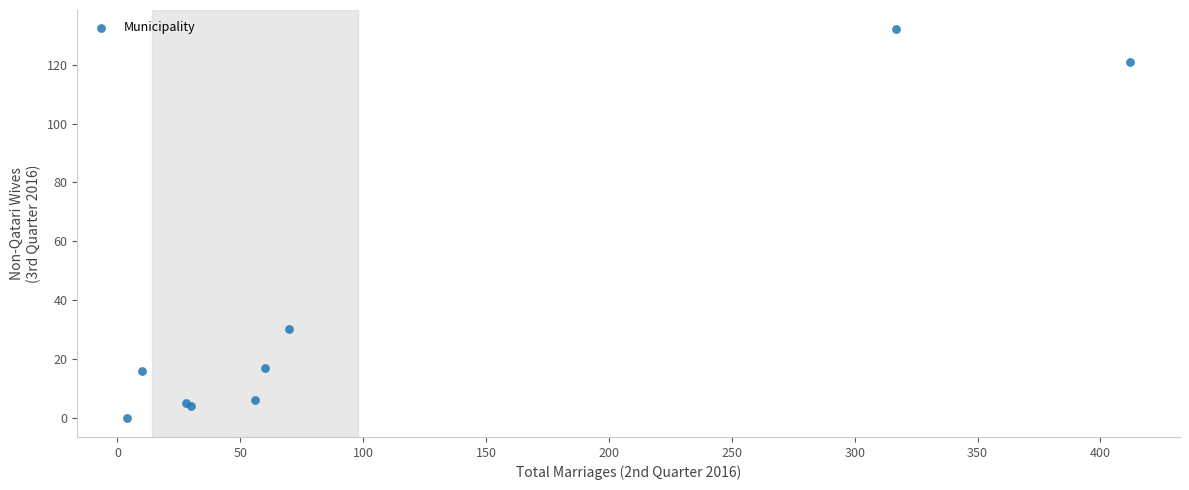

What Y value in the scatter plot is closest to 66?

30